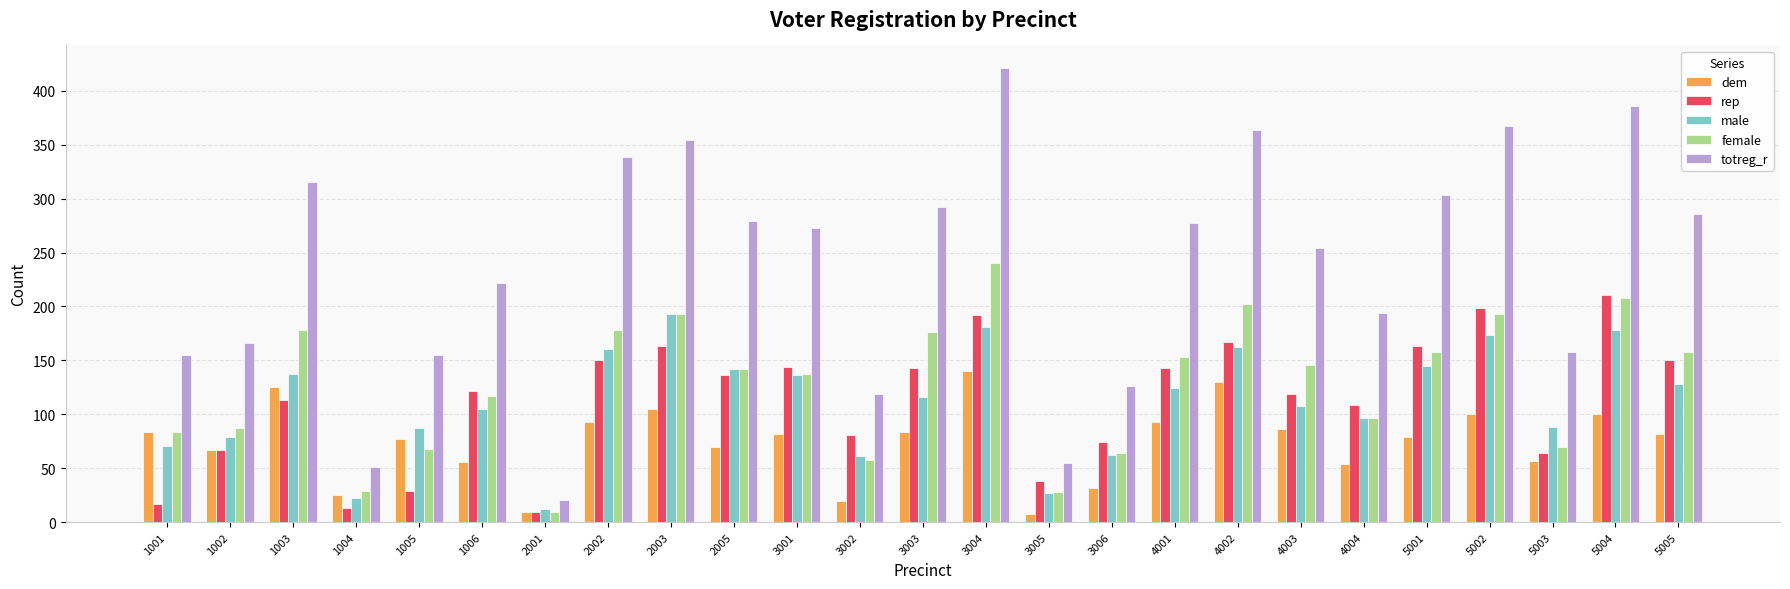

At which label does totreg_r reach its peak?

3004